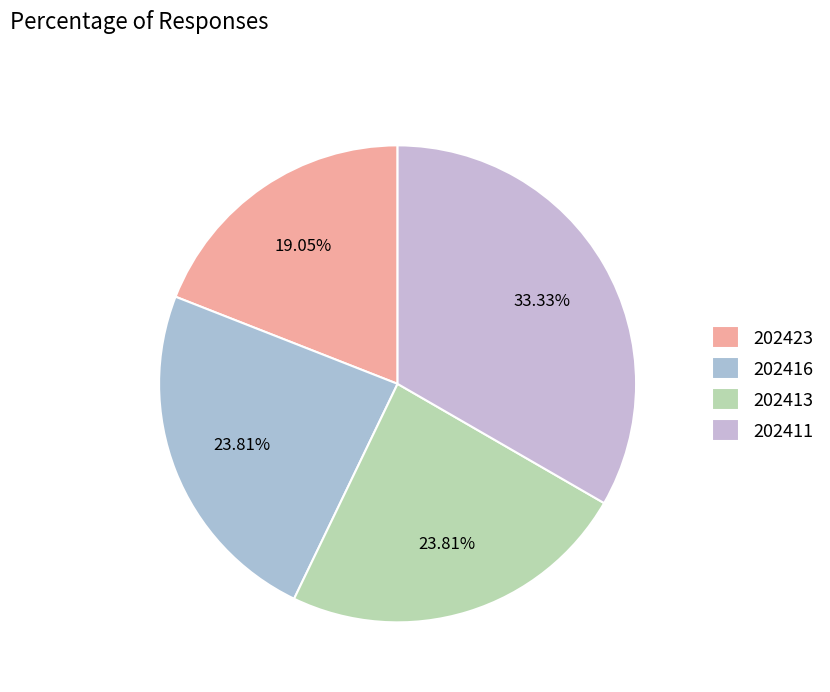

What is the largest slice in the pie chart?

202411